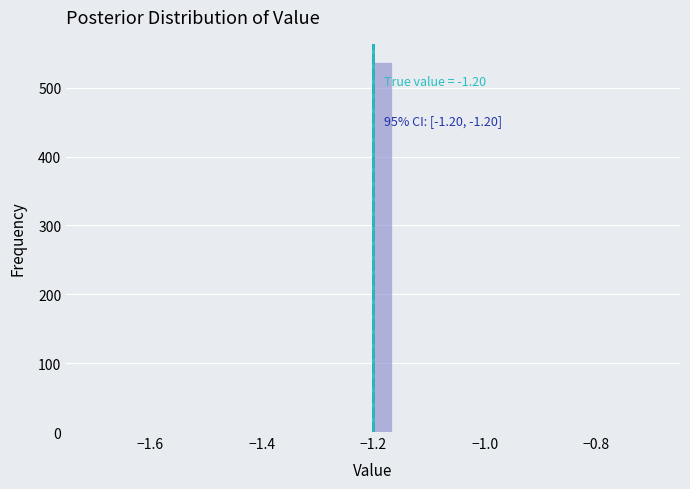

Read against the x-axis, roughly where is the centre of the tallest bar?

-1.18